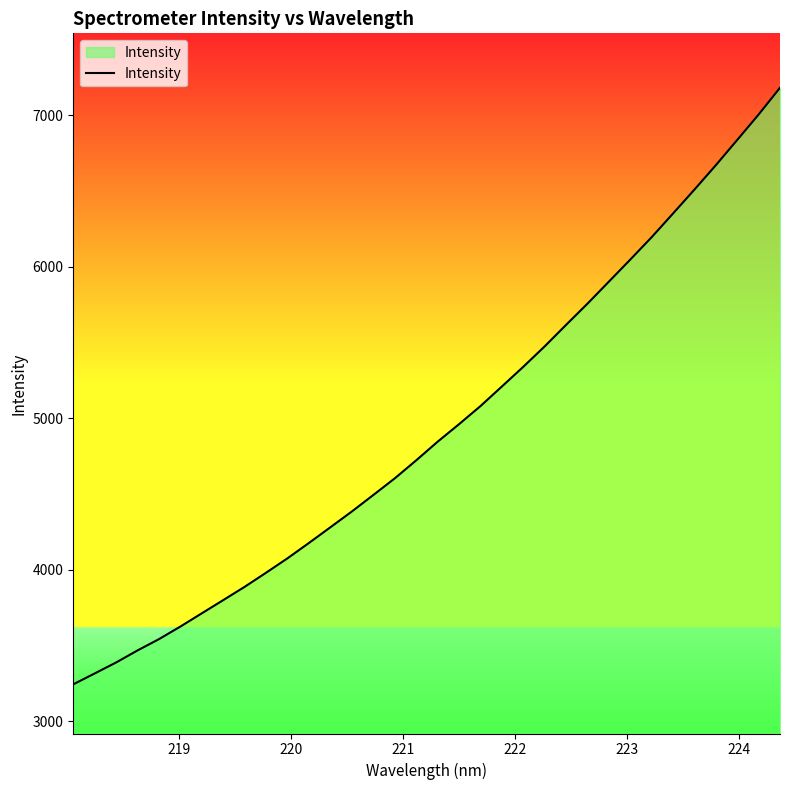

How many lines are shown in the chart?

1